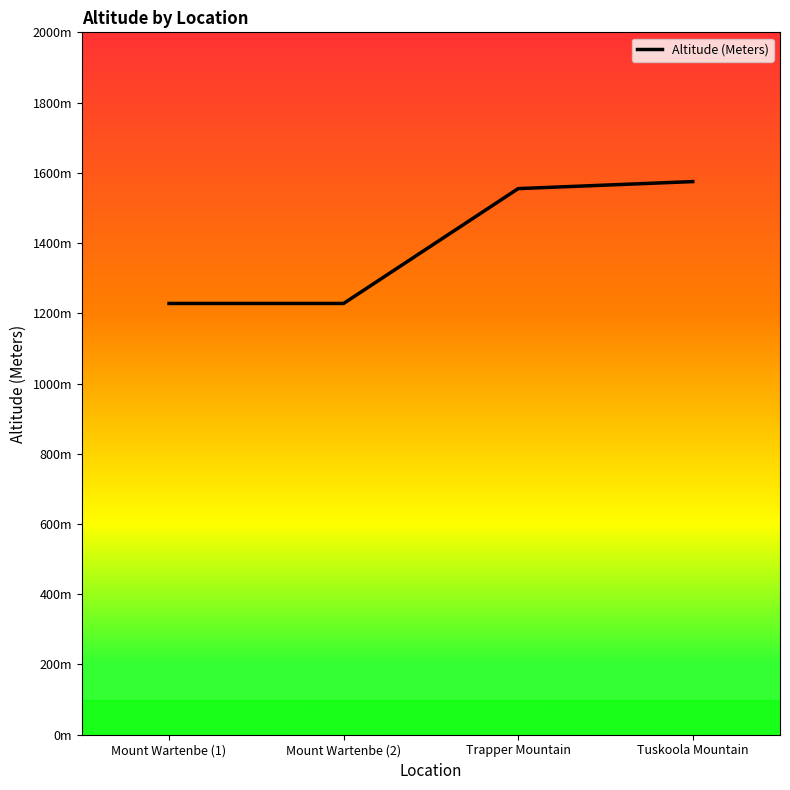

Rank the categories by value from highest to lowest.

Tuskoola Mountain, Trapper Mountain, Mount Wartenbe (1), Mount Wartenbe (2)